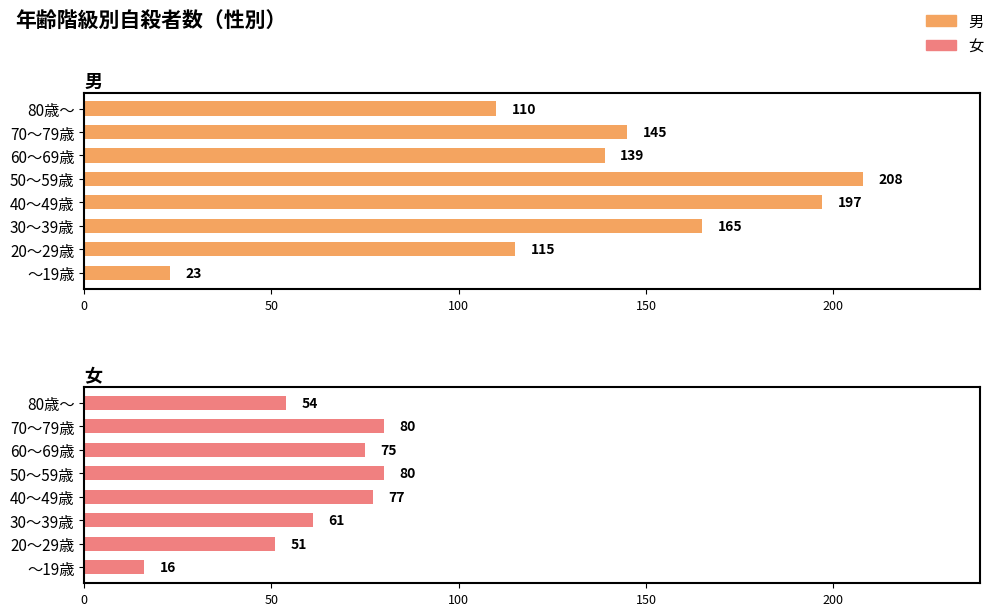

What is the average value of the 女 series?

62